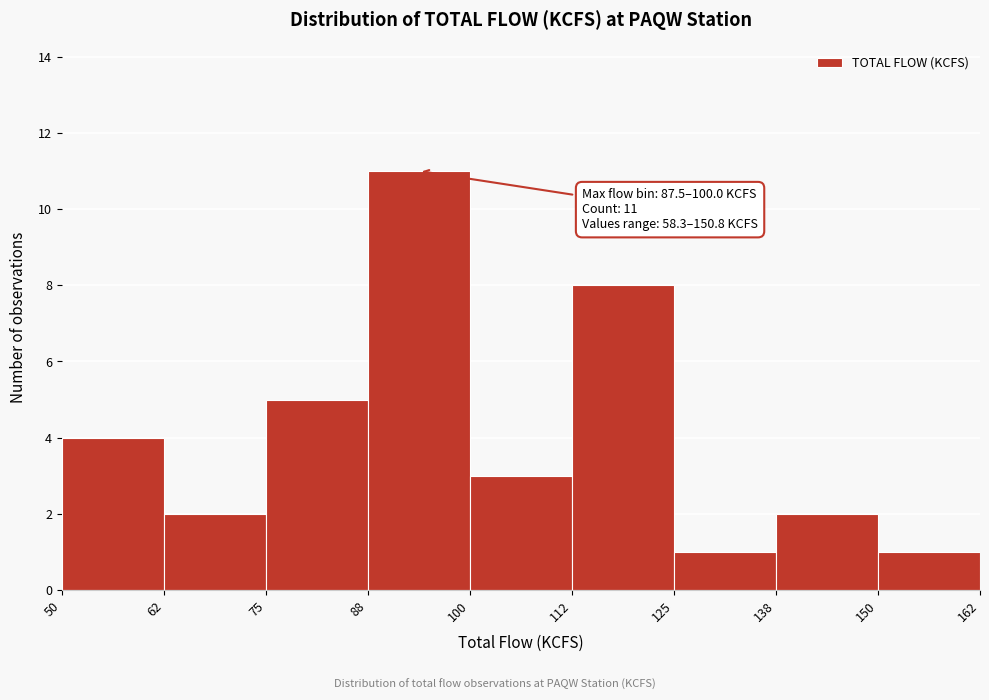

Which range on the x-axis has the tallest bar?

88 to 100